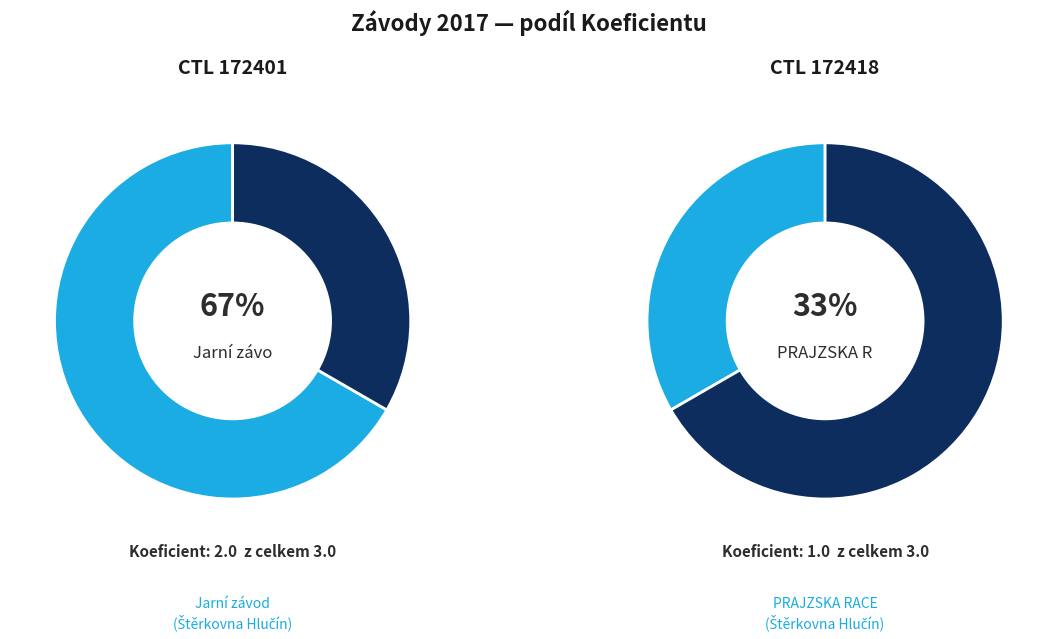

Is it true that 172418 is 33% of the pie?

True